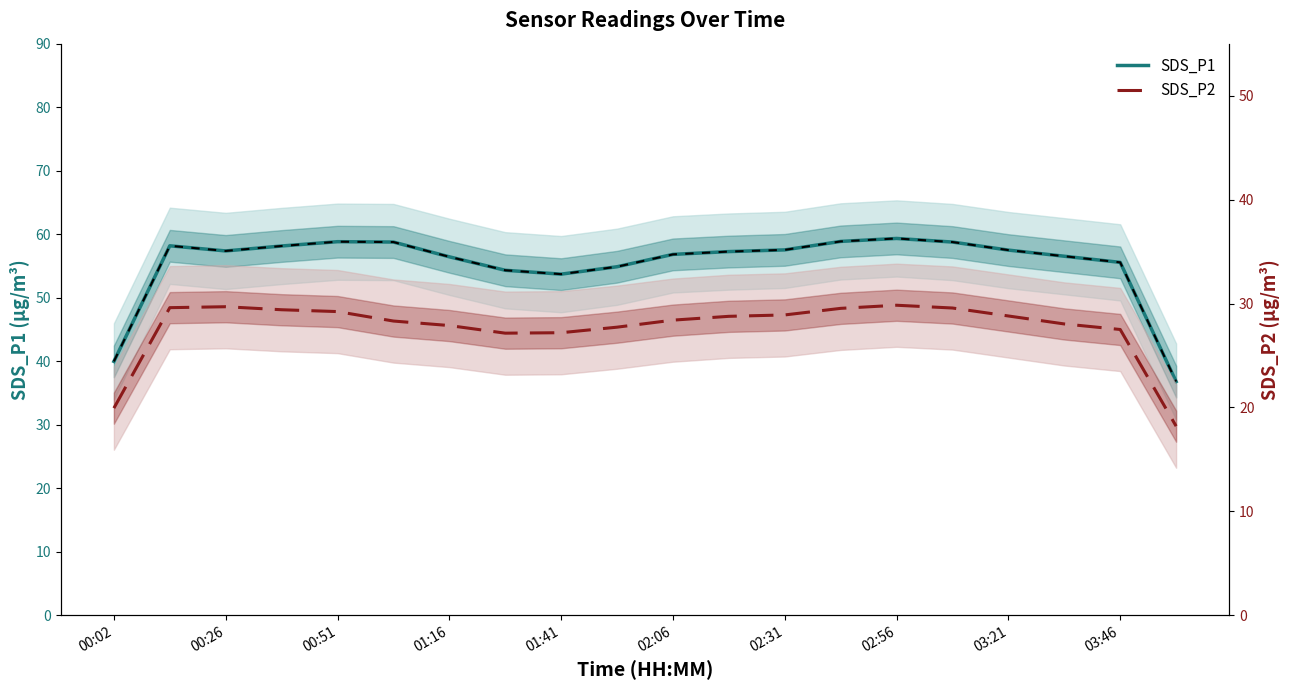

What is the maximum value shown in the chart?

59.3